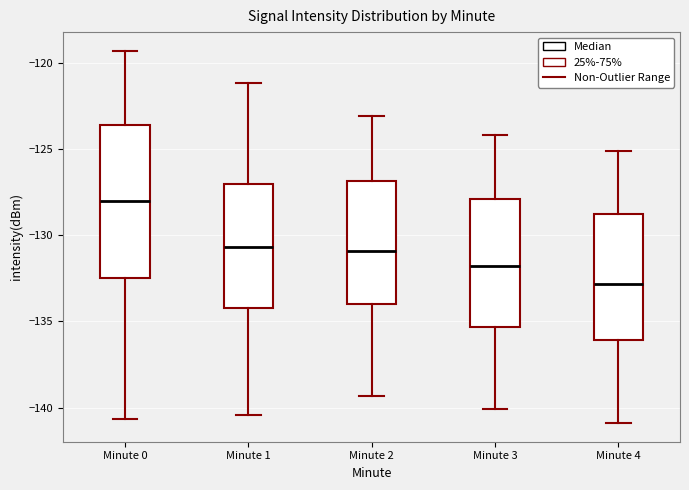

Reading left to right, read every box against the y-axis: the position of its median line, the range the box covers, and the ends of its whiskers. The values are not printed on the chart, so give them approximately, as read against the axis.

Minute 0: median -128.0, box -132.5 to -123.5, whiskers -140.5 to -119.5
Minute 1: median -130.5, box -134.0 to -127.0, whiskers -140.5 to -121.0
Minute 2: median -131.0, box -134.0 to -127.0, whiskers -139.5 to -123.0
Minute 3: median -132.0, box -135.5 to -128.0, whiskers -140.0 to -124.0
Minute 4: median -133.0, box -136.0 to -129.0, whiskers -141.0 to -125.0